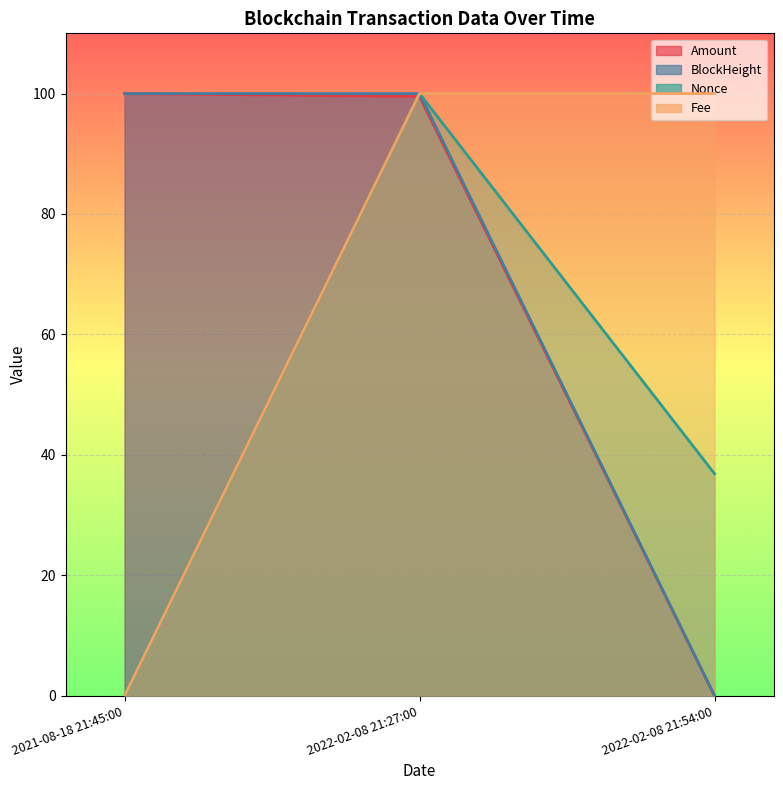

Which series has the largest total across all categories?

Fee